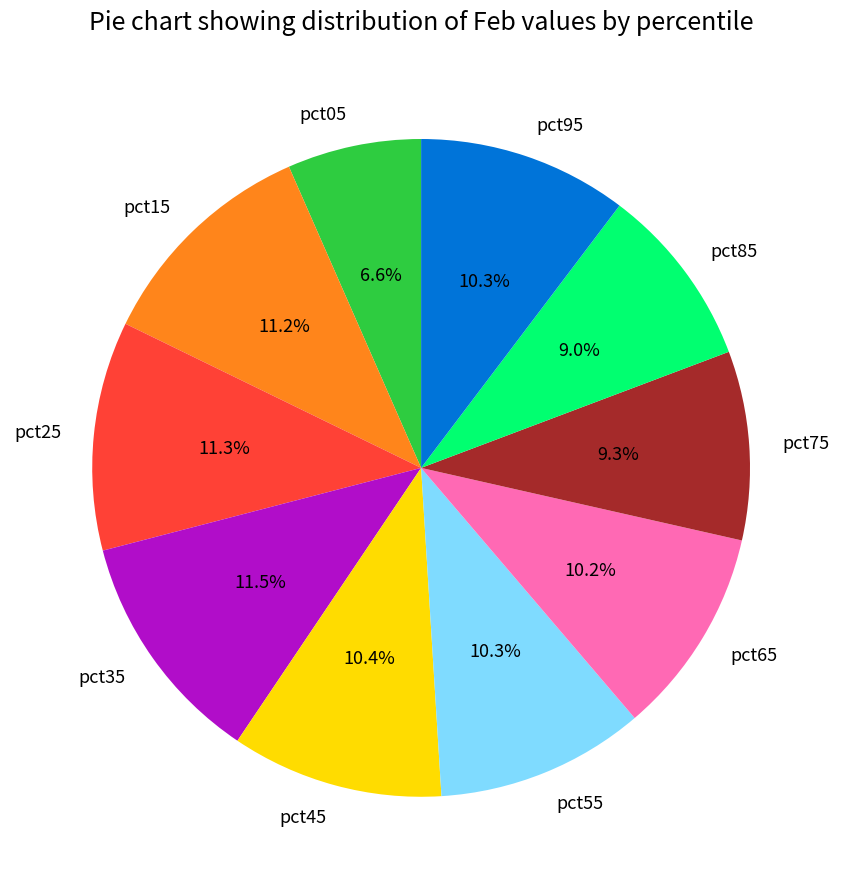

How many slices are in this pie chart?

10